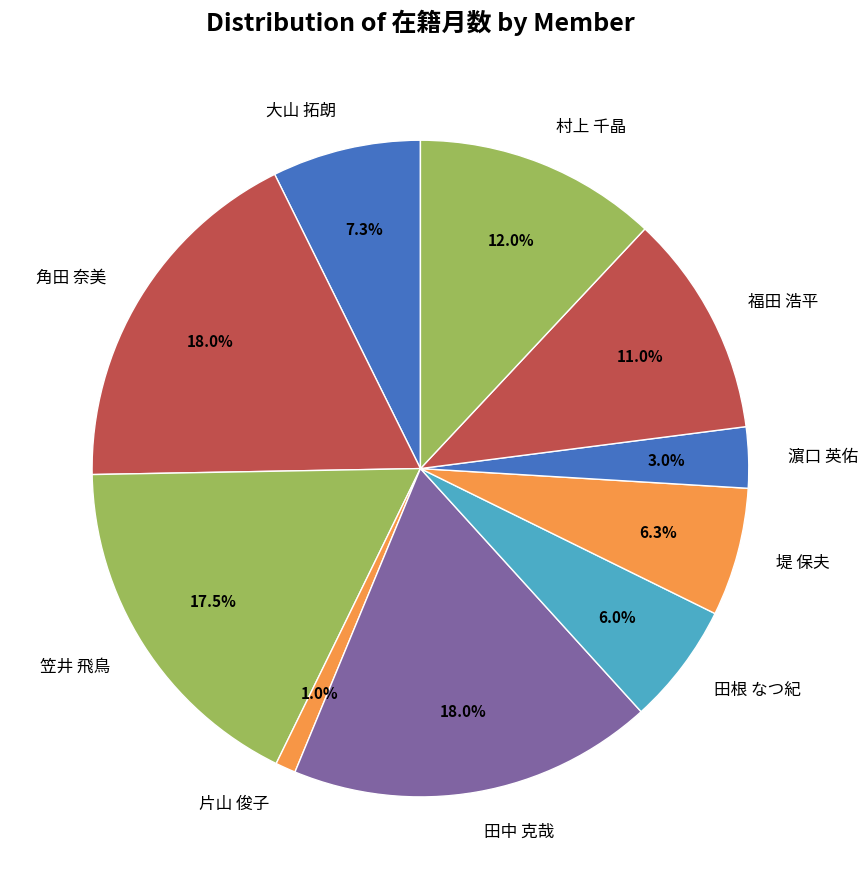

To the nearest percent, what is the difference between the 笠井 飛鳥 and 濵口 英佑 slice percentages?

14%